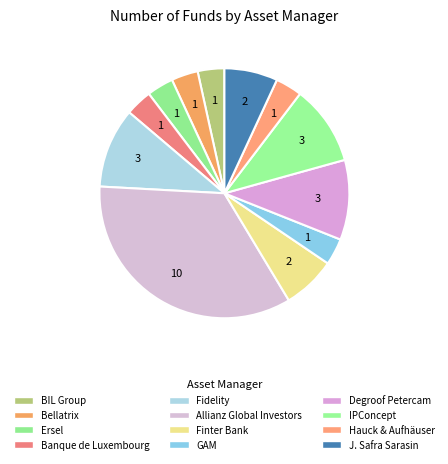

How many slices are in this pie chart?

12